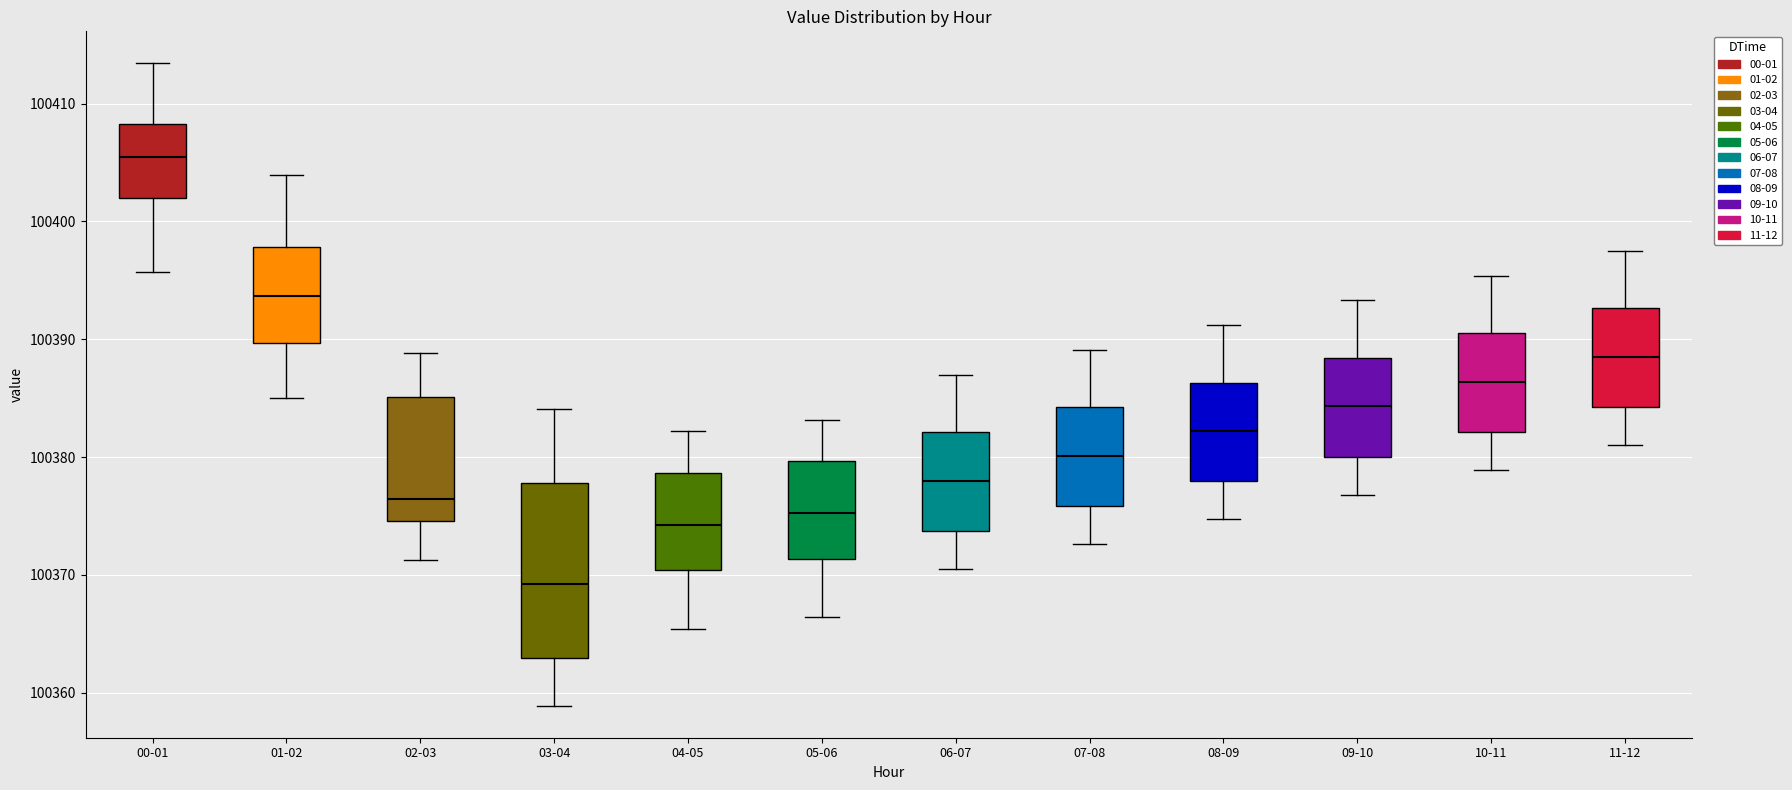

Where does the lower whisker of the box for 03-04 end on the y-axis? The values are not printed on the chart, so give them approximately, as read against the axis.

100359